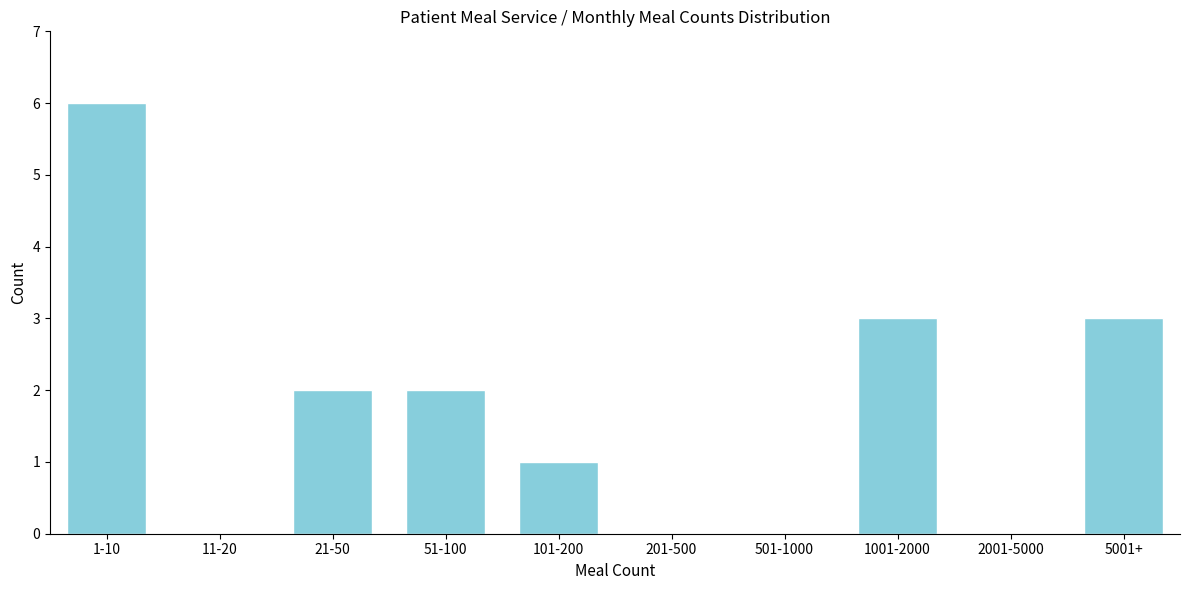

Reading left to right, list all the values displayed in this chart.

1-10=6	11-20=0	21-50=2	51-100=2	101-200=1	201-500=0	501-1000=0	1001-2000=3	2001-5000=0	5001+=3